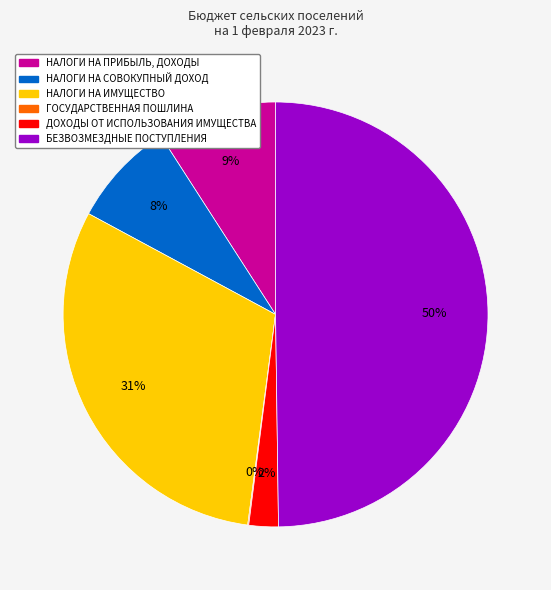

To the nearest percent, what is the combined percentage of НАЛОГИ НА ИМУЩЕСТВО and ДОХОДЫ ОТ ИСПОЛЬЗОВАНИЯ ИМУЩЕСТВА?

33%